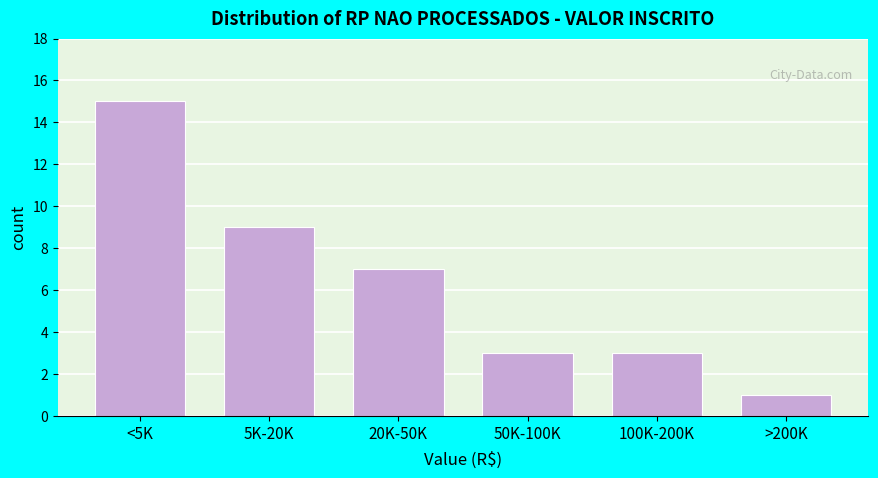

Reading right to left, list all the values displayed in this chart.

>200K=1	100K-200K=3	50K-100K=3	20K-50K=7	5K-20K=9	<5K=15